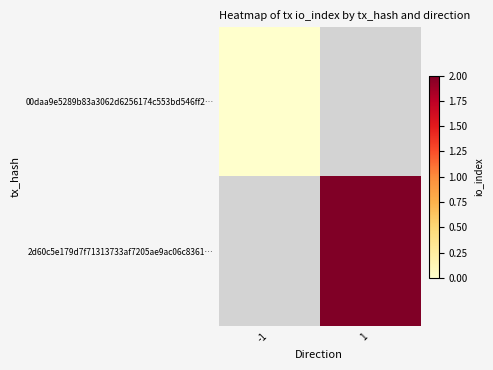

Which has a higher value, -1 or 1?

1